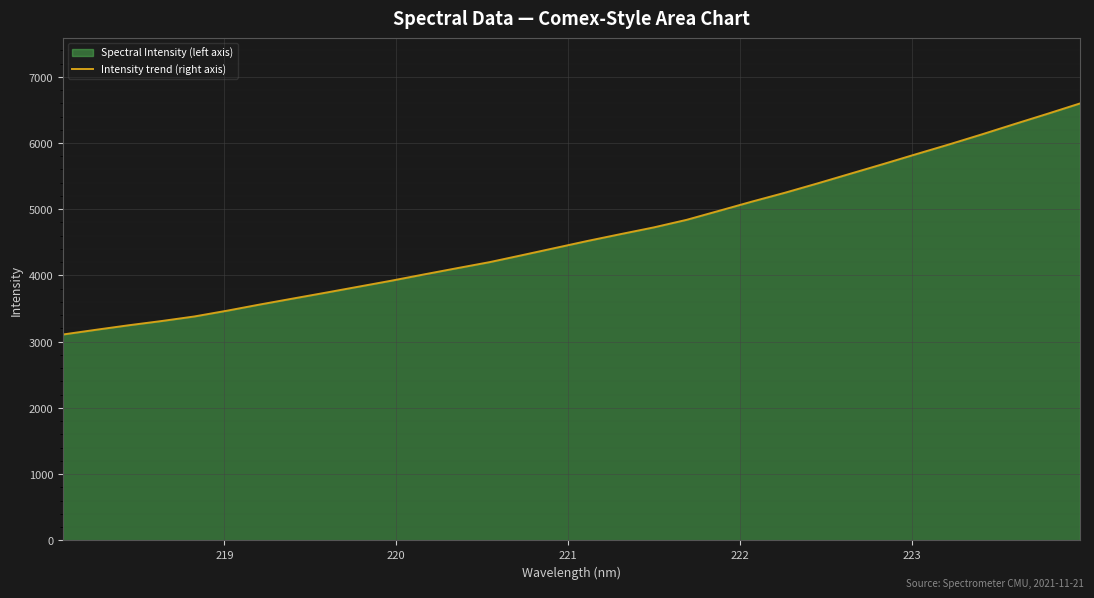

What is the minimum value shown in the chart?

3109.2